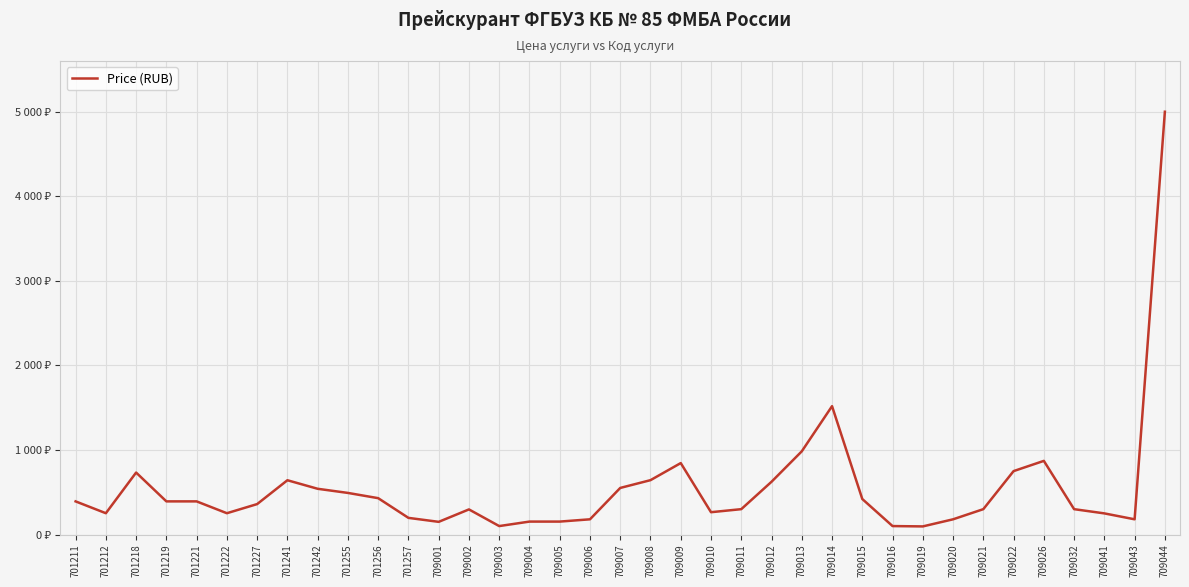

Which label corresponds to the smallest value in the chart?

709019